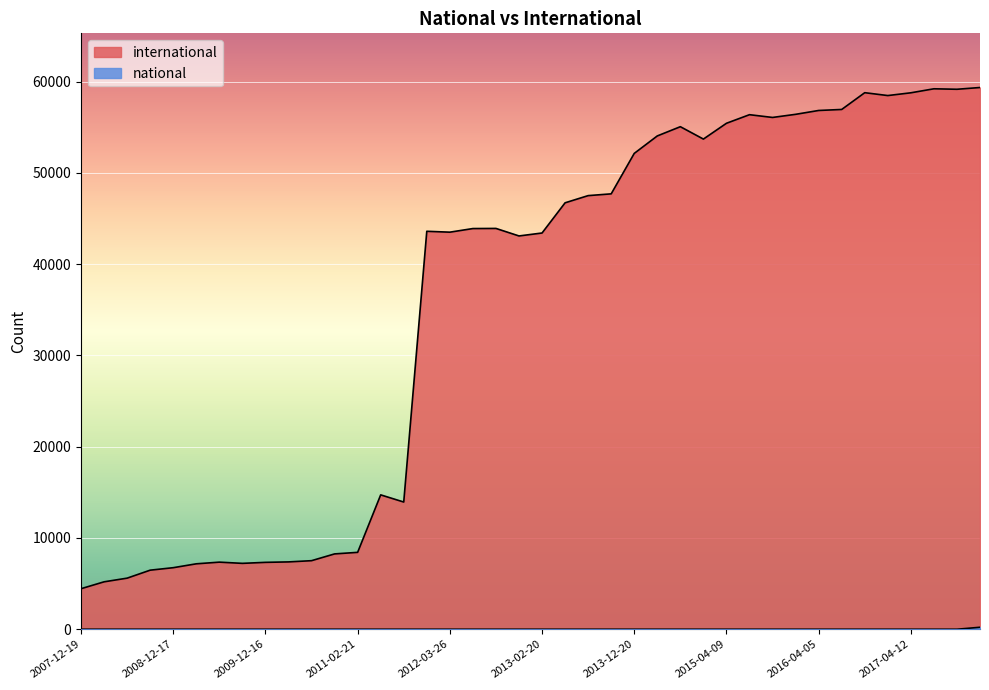

True or false: international and national intersect in this chart.

False